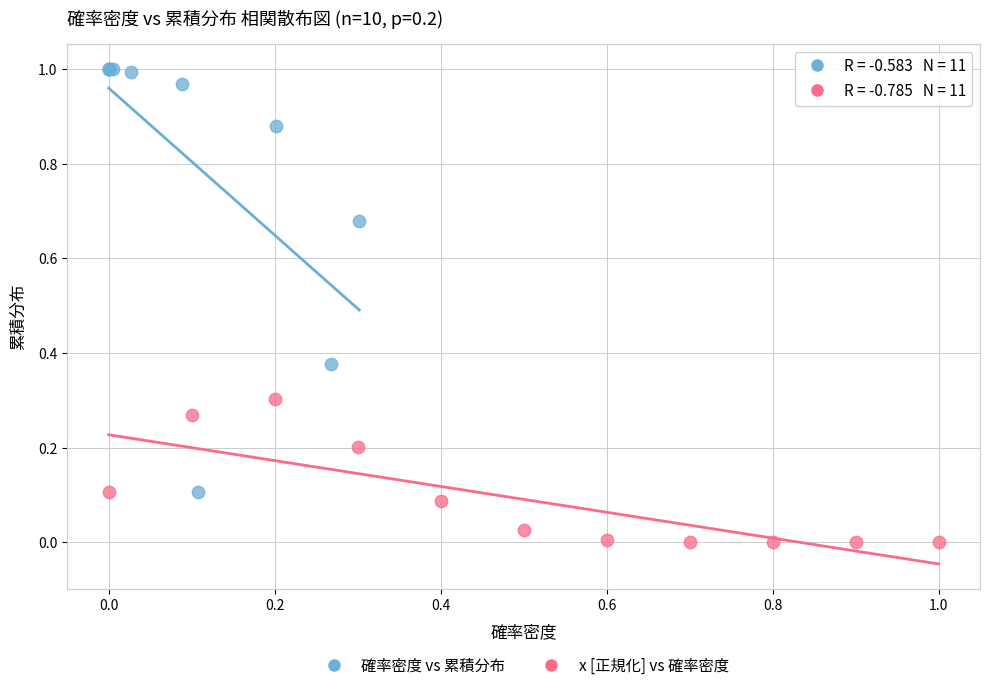

What are all the series names shown in the legend?

確率密度 vs 累積分布, x [正規化] vs 確率密度